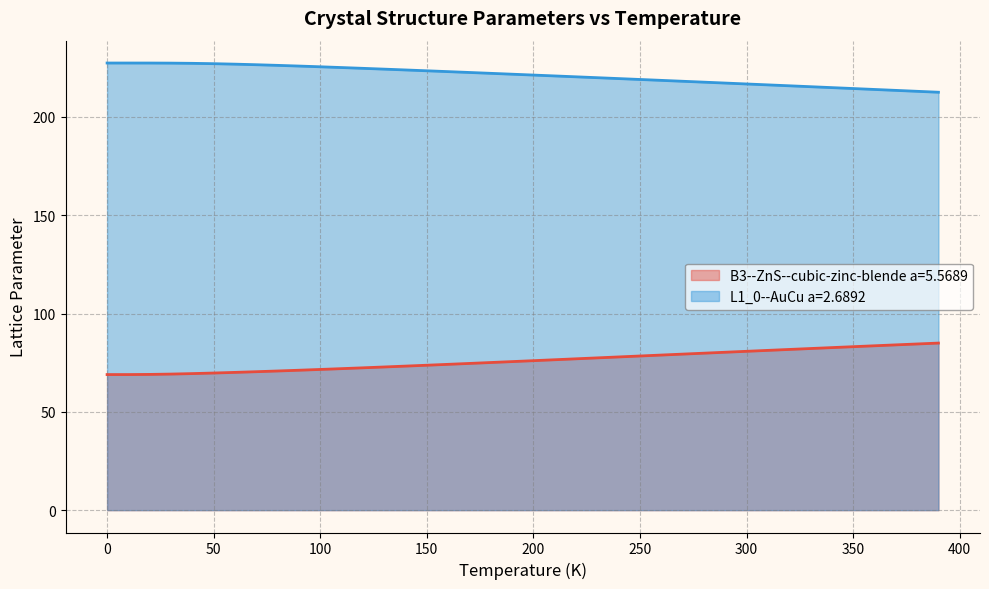

Is it true that L1_0--AuCu a=2.6892 equals 214.0 at 360.0?

True